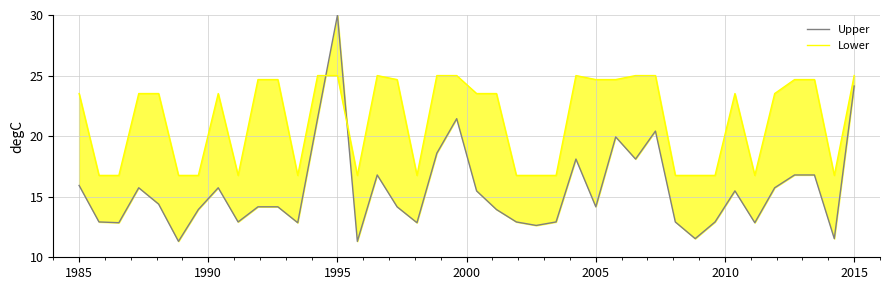

Reading left to right, what are all the values shown in this chart?

Upper: 15.9	12.9	12.9	15.7	14.4	11.3	13.9	15.7	12.9	14.2	14.2	12.9	21.5	30.0	11.3	16.8	14.2	12.9	18.6	21.4	15.5	13.9	12.9	12.6	12.9	18.1	14.2	19.9	18.1	20.4	12.9	11.5	12.9	15.5	12.9	15.7	16.8	16.8	11.5	24.1
Lower: 23.5	16.8	16.8	23.5	23.5	16.8	16.8	23.5	16.8	24.7	24.7	16.8	25.0	25.0	16.8	25.0	24.7	16.8	25.0	25.0	23.5	23.5	16.8	16.8	16.8	25.0	24.7	24.7	25.0	25.0	16.8	16.8	16.8	23.5	16.8	23.5	24.7	24.7	16.8	25.0